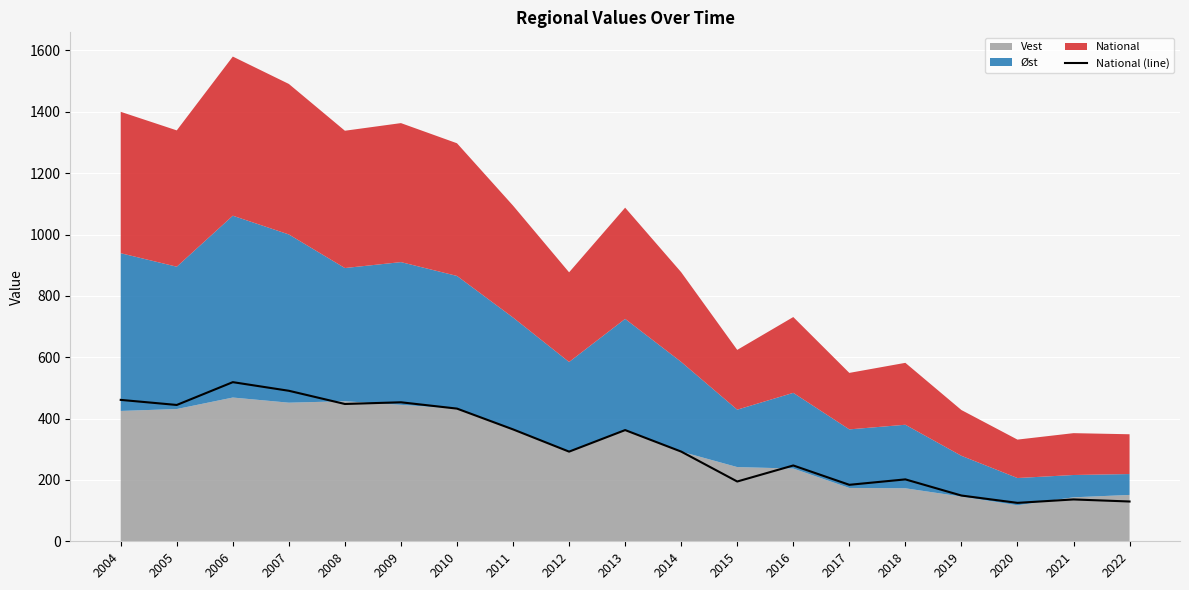

How many data points does each series have?

19